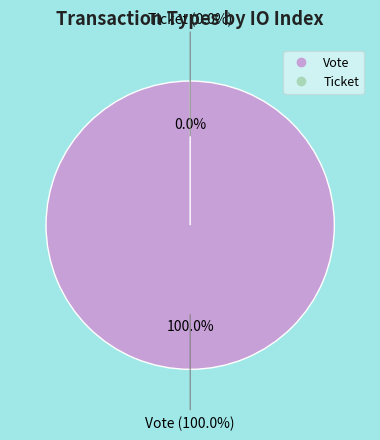

Rank the categories by value from highest to lowest.

Vote, Ticket